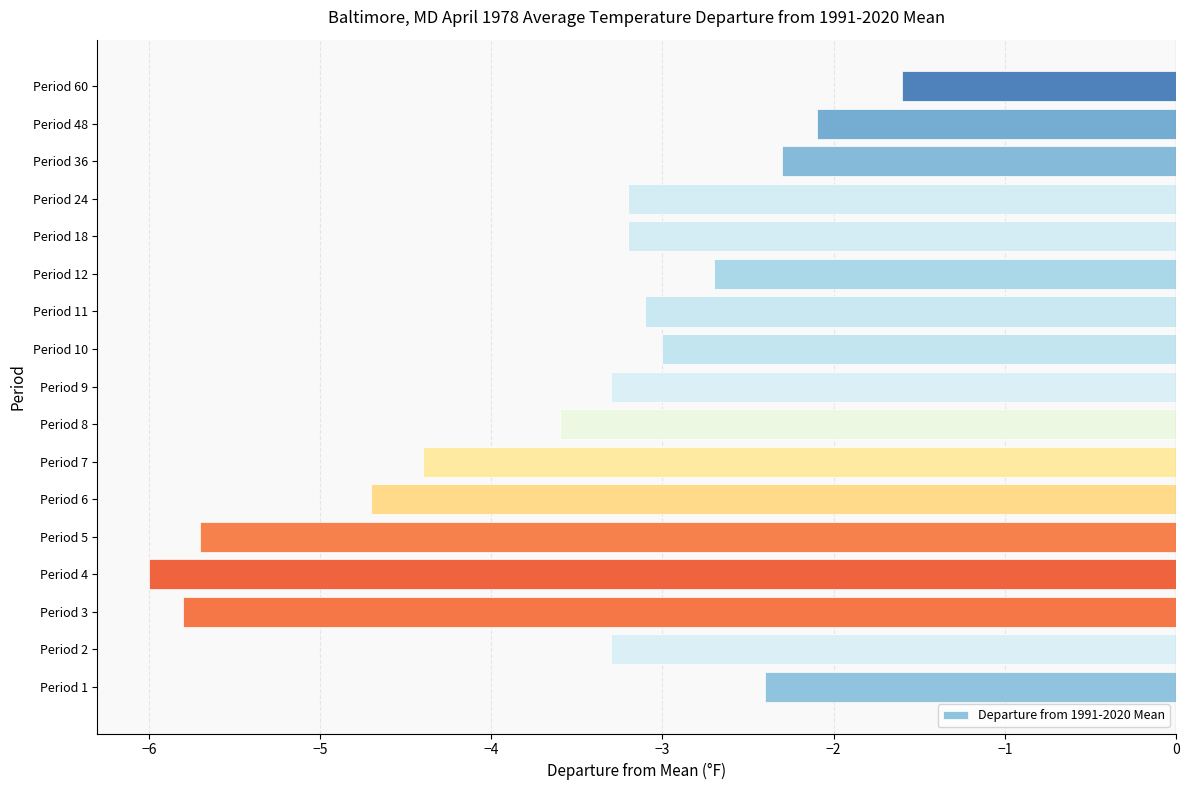

Is it true that the value at Period 36 is -2.3?

True